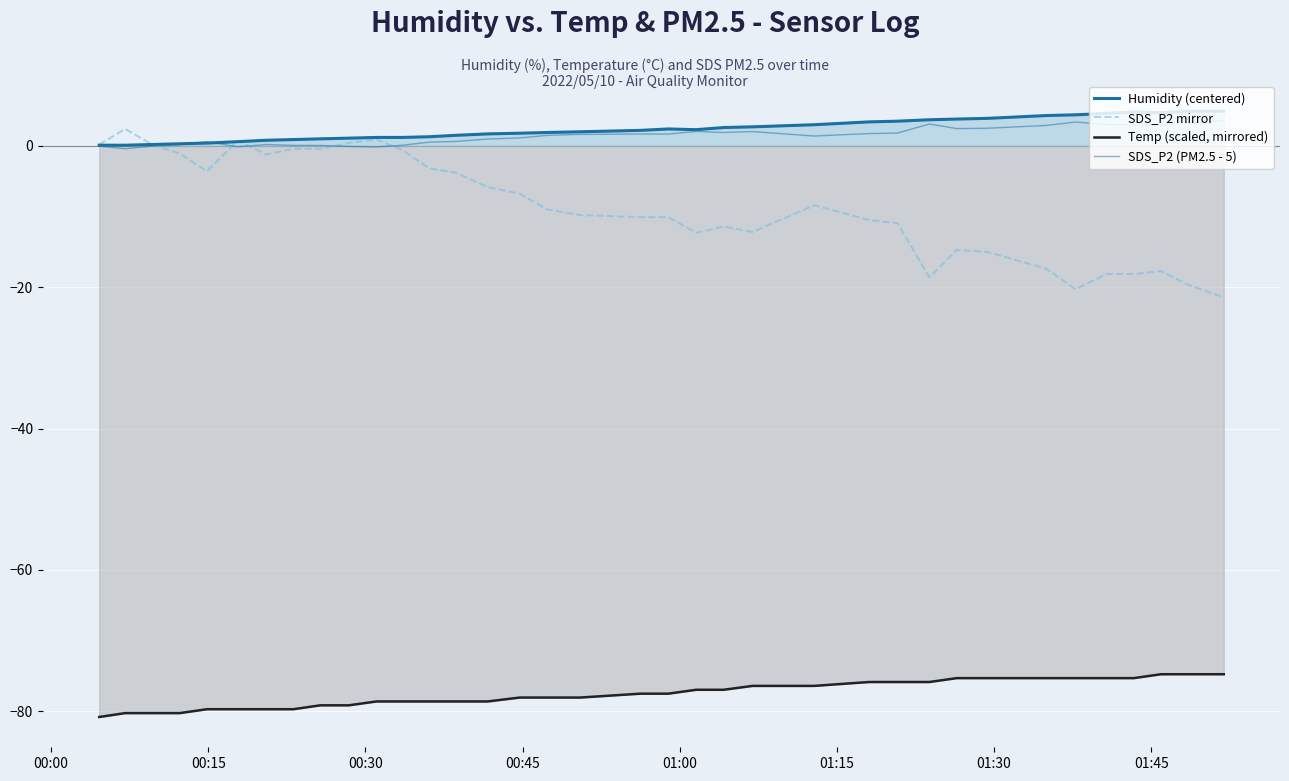

The value of Temp (scaled, mirrored) at 8 is -131.7. True or false?

False